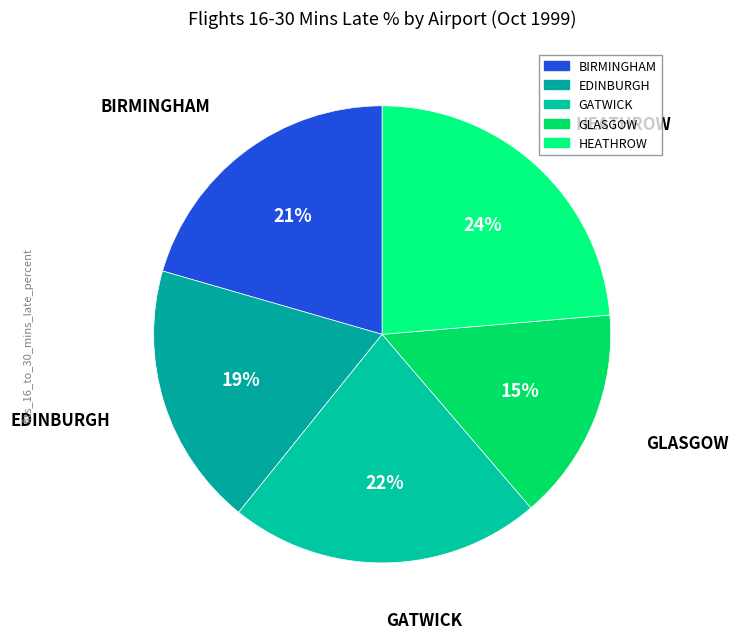

Between GLASGOW and HEATHROW, which is larger?

HEATHROW